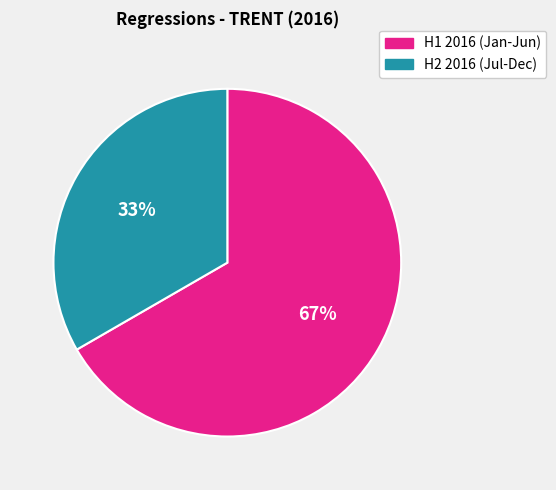

To the nearest percent, what is the average slice percentage?

50%